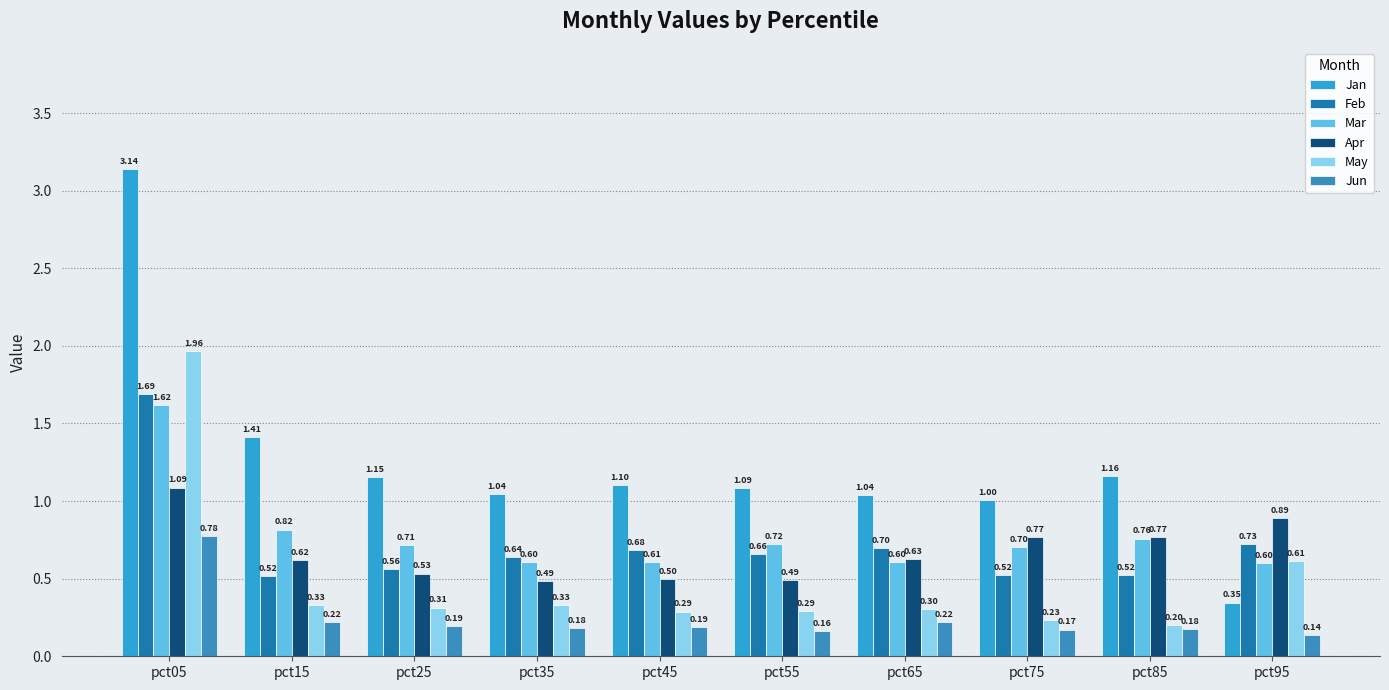

Reading right to left, extract all data points from this chart.

Jan: 0.3	1.2	1.0	1.0	1.1	1.1	1.0	1.2	1.4	3.1
Feb: 0.7	0.5	0.5	0.7	0.7	0.7	0.6	0.6	0.5	1.7
Mar: 0.6	0.8	0.7	0.6	0.7	0.6	0.6	0.7	0.8	1.6
Apr: 0.9	0.8	0.8	0.6	0.5	0.5	0.5	0.5	0.6	1.1
May: 0.6	0.2	0.2	0.3	0.3	0.3	0.3	0.3	0.3	2.0
Jun: 0.1	0.2	0.2	0.2	0.2	0.2	0.2	0.2	0.2	0.8